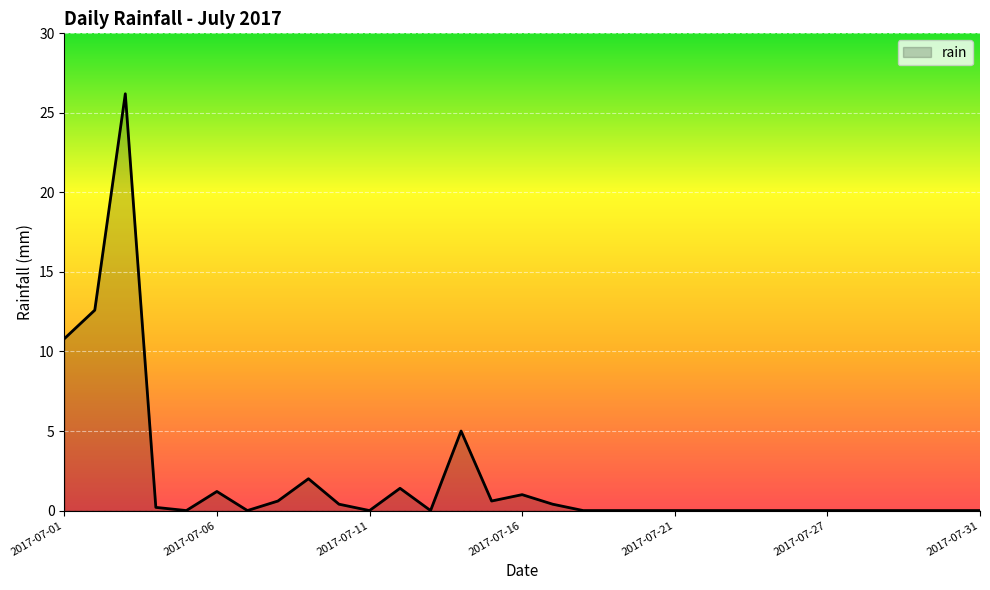

What is the difference between the maximum and minimum values?

26.2